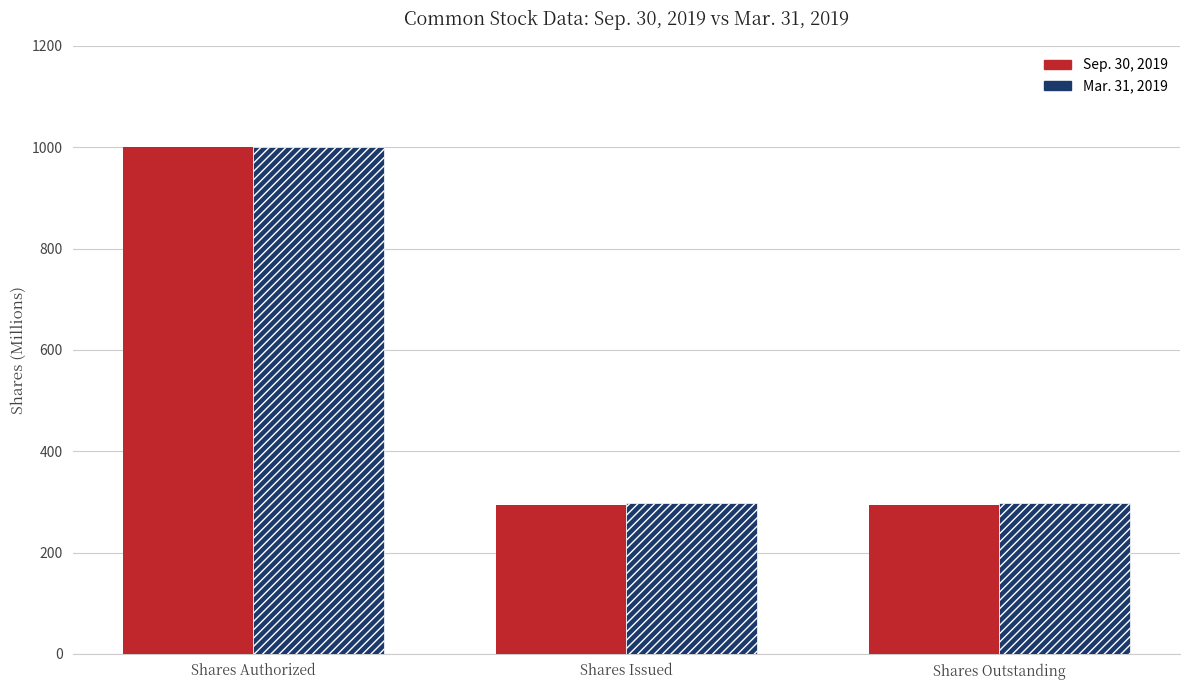

What is the maximum value shown in the chart?

1000